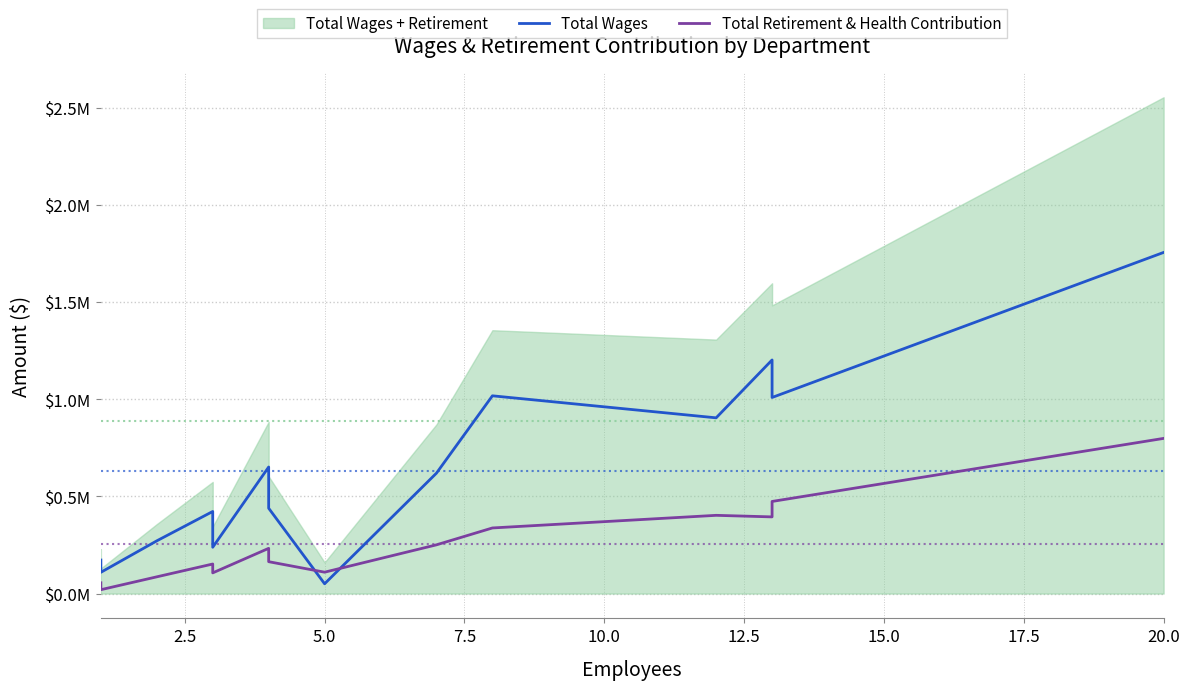

Does the chart have visible grid lines?

Yes